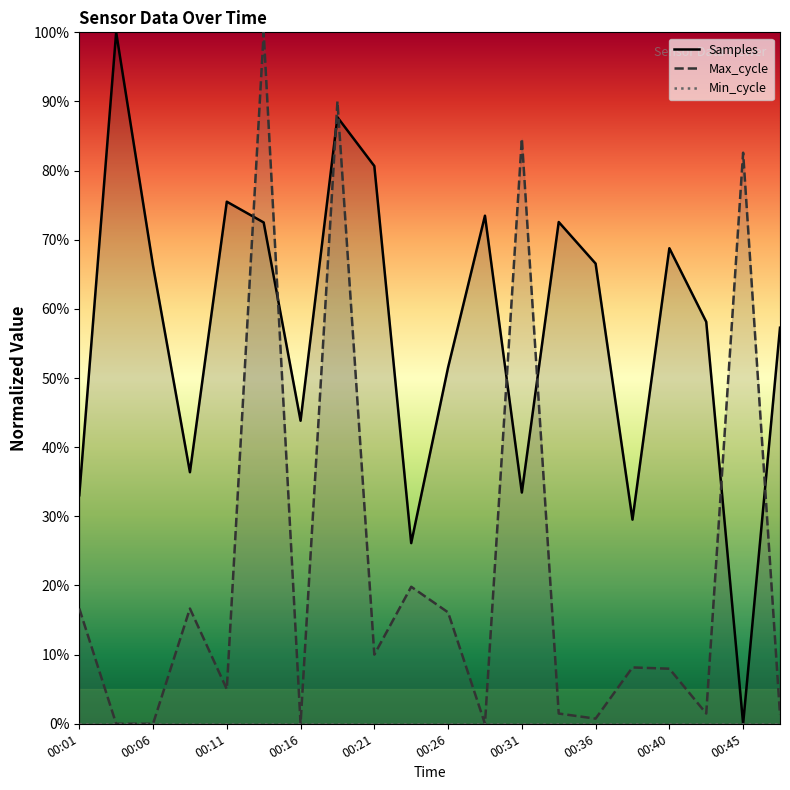

Reading right to left, transcribe all the data shown in this chart.

Samples: 57.3	0.0	58.1	68.8	29.5	66.6	72.6	33.4	73.5	51.5	26.1	80.7	87.7	43.8	72.5	75.5	36.4	66.2	100.0	33.1
Max_cycle: 1.3	82.6	1.5	8.0	8.1	0.7	1.5	84.6	0.0	16.1	19.8	10.0	90.0	0.0	100.0	5.0	16.7	0.0	0.0	16.7
Min_cycle: 0.0	0.0	0.0	0.0	0.0	0.0	0.0	0.0	0.0	0.0	0.0	0.0	0.0	0.0	0.0	0.0	0.0	0.0	0.0	0.0